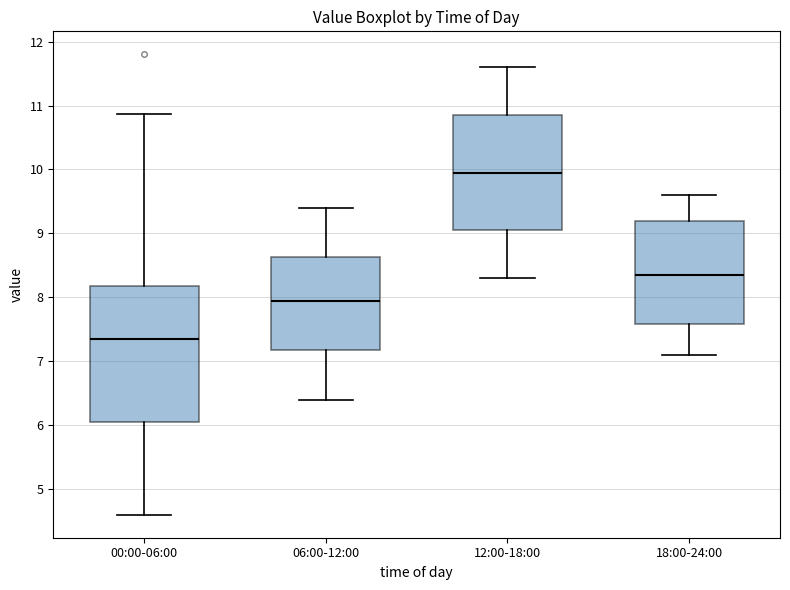

Reading left to right, read every box against the y-axis: the position of its median line, the range the box covers, and the ends of its whiskers. The values are not printed on the chart, so give them approximately, as read against the axis.

00:00-06:00: median 7.4, box 6.1 to 8.2, whiskers 4.6 to 10.9
06:00-12:00: median 8.0, box 7.2 to 8.6, whiskers 6.4 to 9.4
12:00-18:00: median 10.0, box 9.1 to 10.9, whiskers 8.3 to 11.6
18:00-24:00: median 8.4, box 7.6 to 9.2, whiskers 7.1 to 9.6